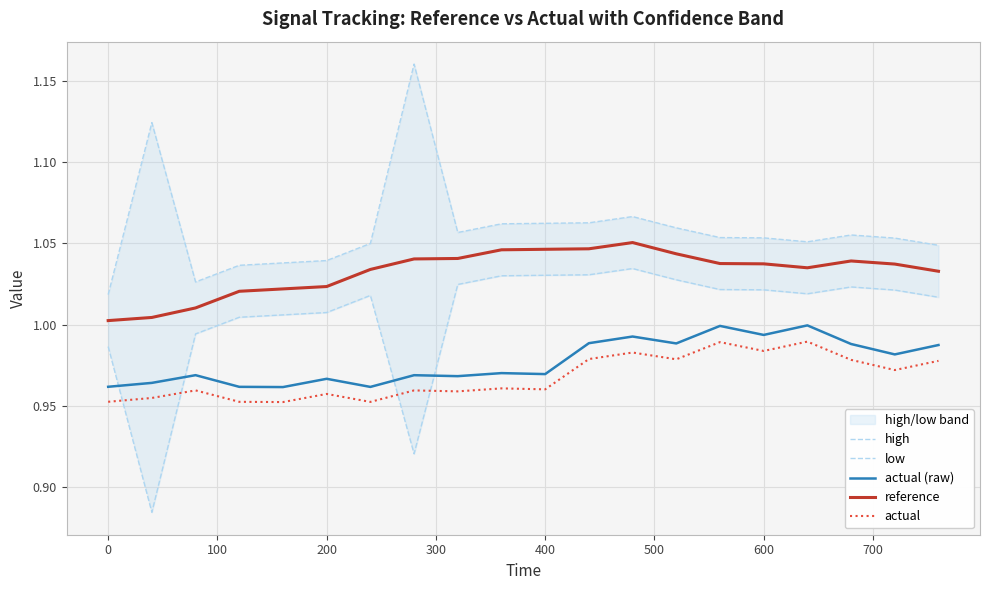

Rank the series by their maximum value, from highest to lowest.

high, reference, low, actual (raw), actual